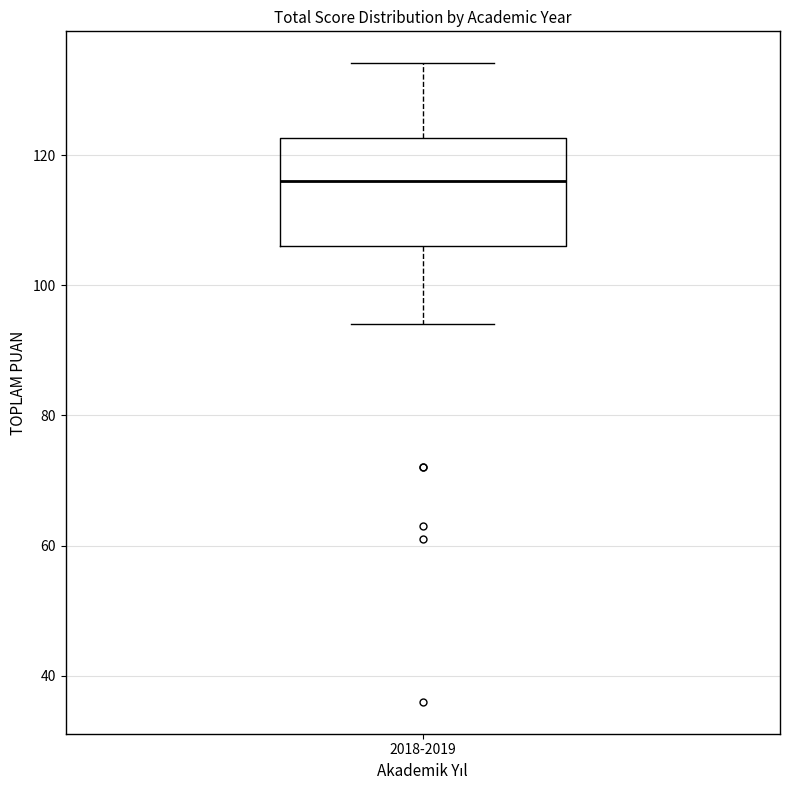

Where is the upper edge of the box for 2018-2019 on the y-axis? The values are not printed on the chart, so give them approximately, as read against the axis.

122